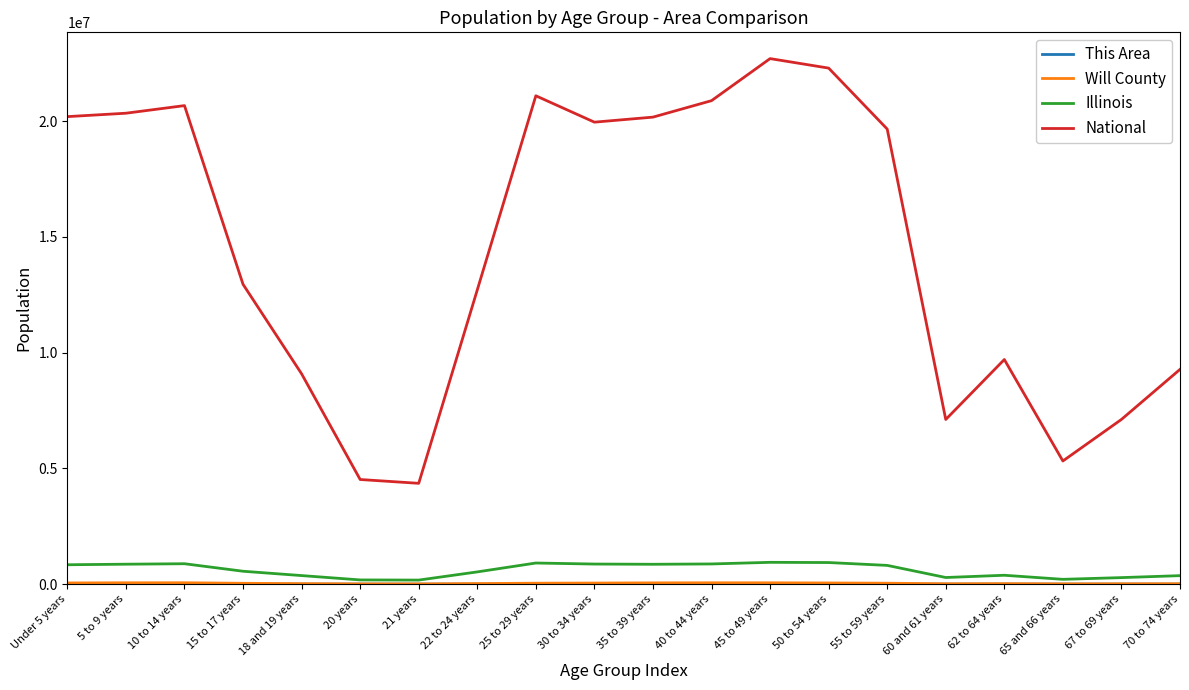

Read the Illinois value at 65 and 66 years.

205270